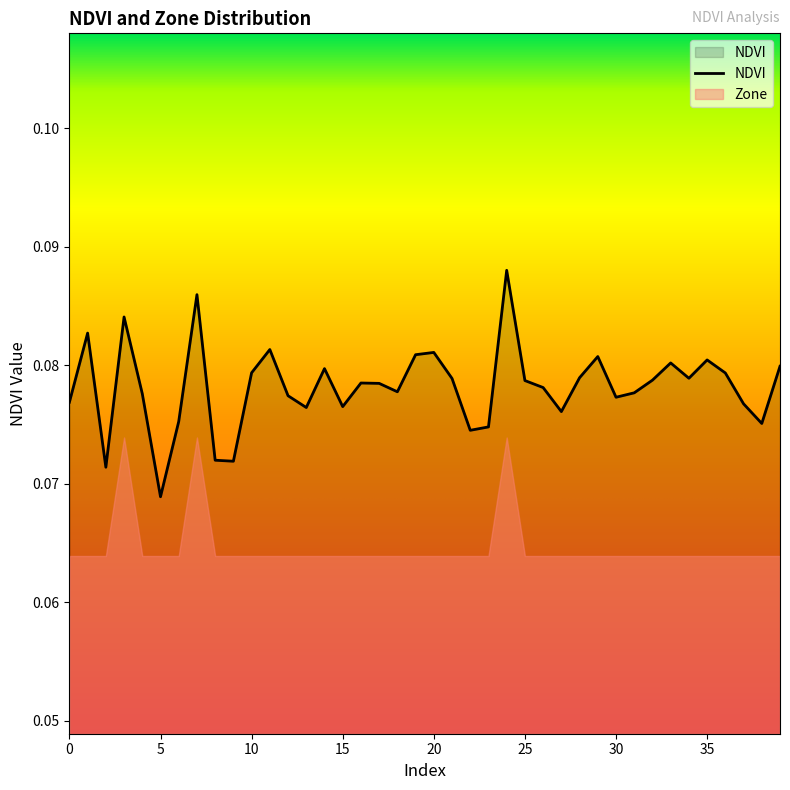

Rank the categories by value from lowest to highest.

5, 2, 9, 8, 22, 23, 38, 6, 27, 13, 15, 37, 0, 30, 12, 4, 31, 18, 26, 17, 16, 25, 32, 21, 34, 28, 36, 10, 14, 39, 33, 35, 29, 19, 20, 11, 1, 3, 7, 24